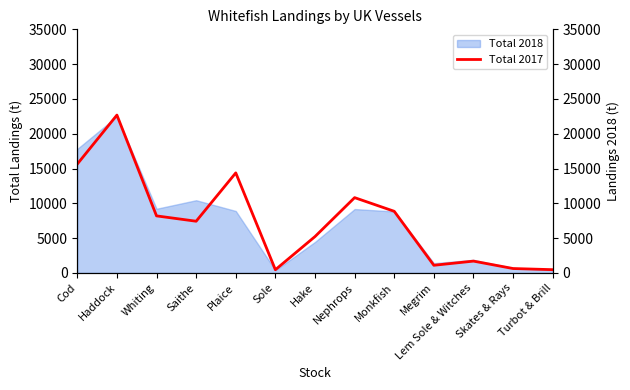

True or false: the data has more than 2 interior local peaks.

True